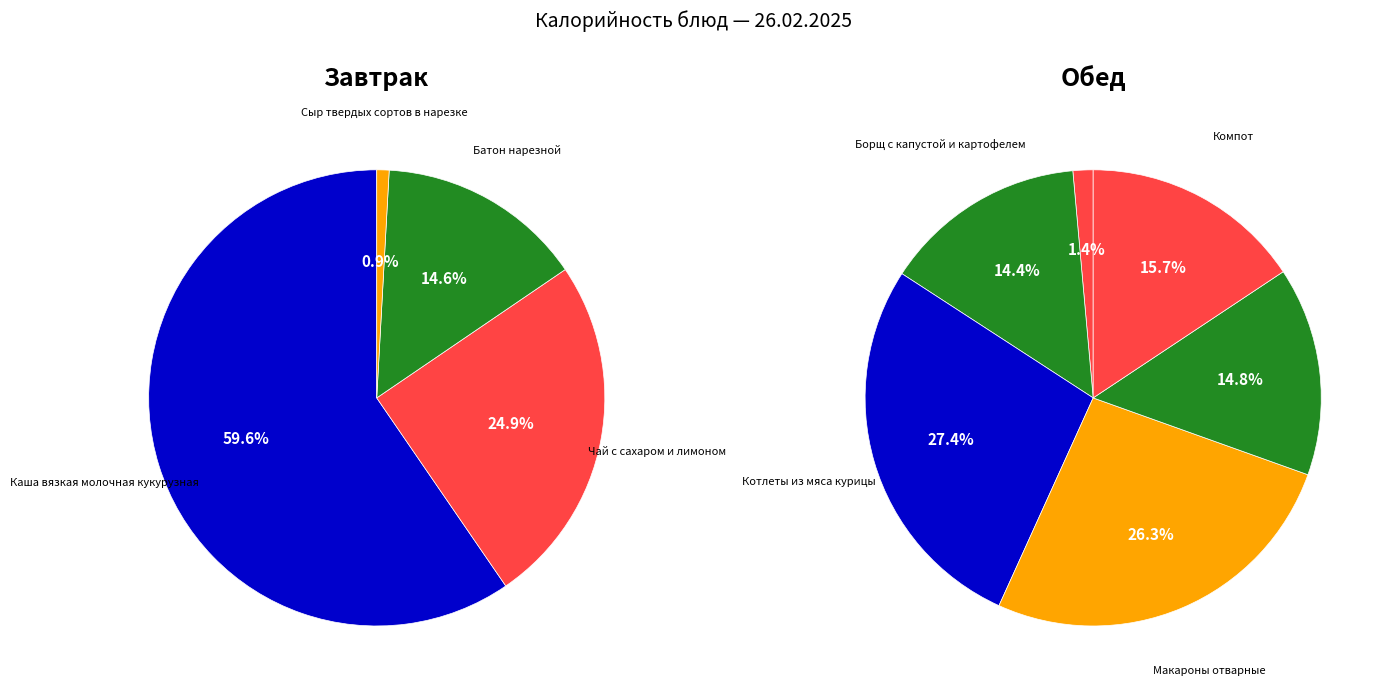

How many segments does this pie chart have?

10